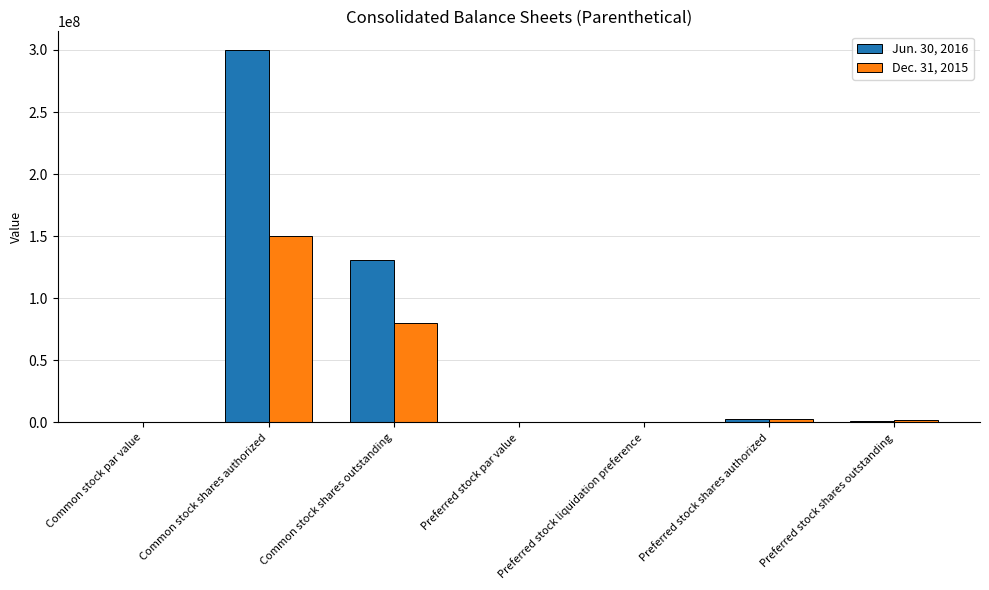

At which category is the sum across all series the highest?

Common stock shares authorized